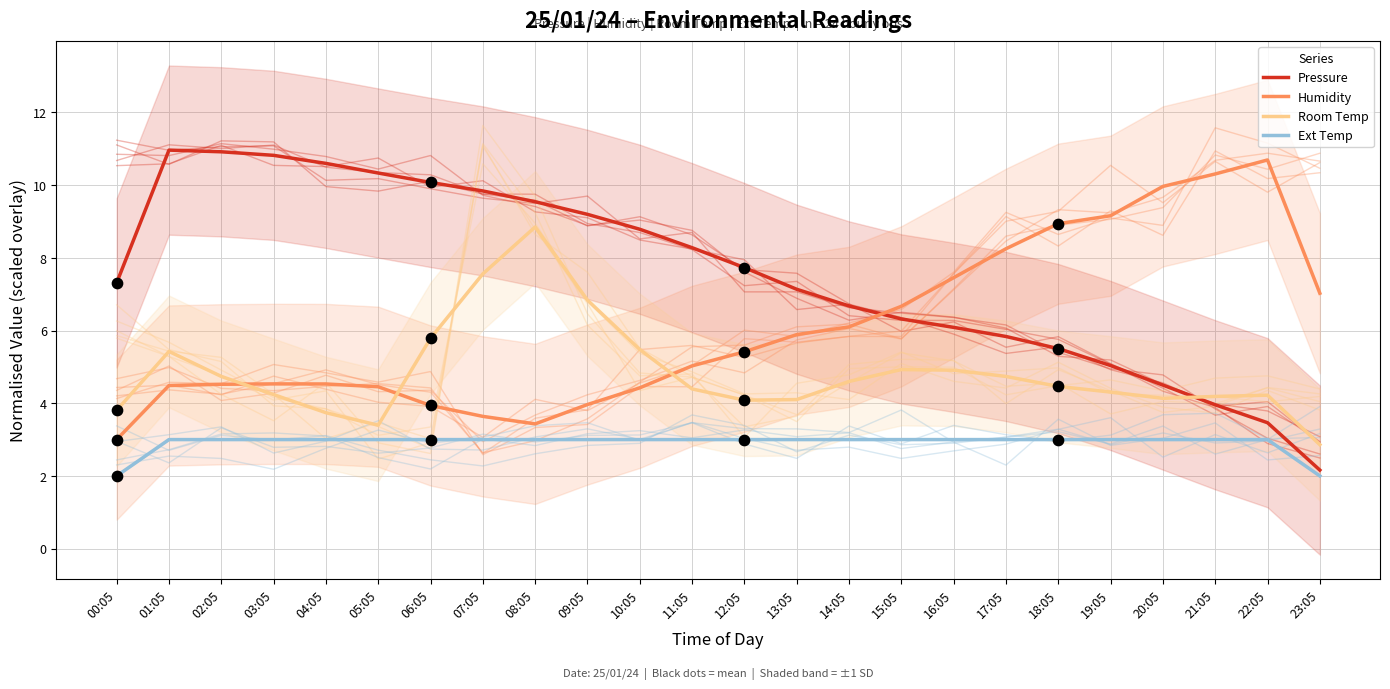

Which series has the largest total across all categories?

Pressure